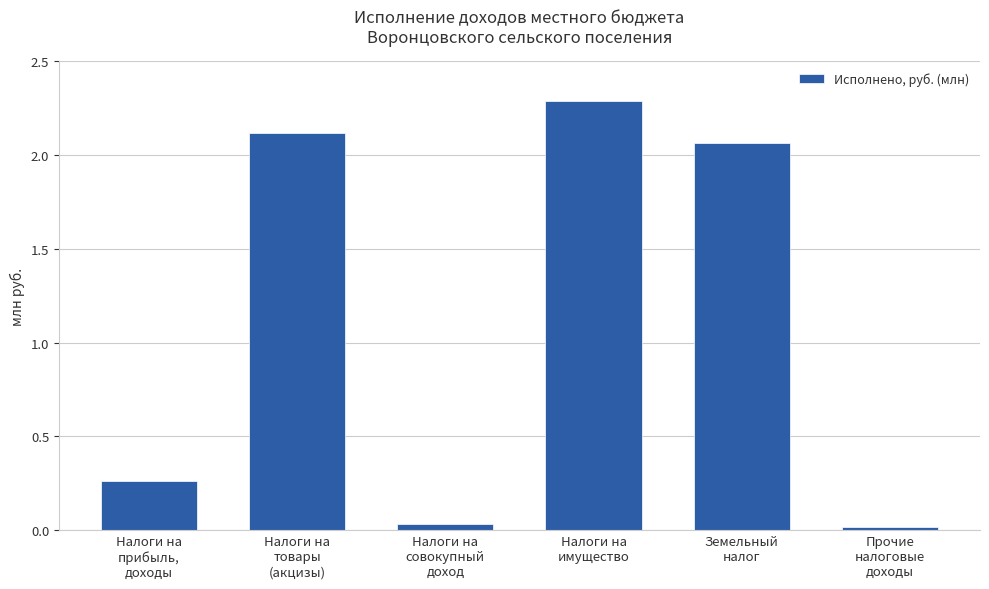

What is the average value?

1.1